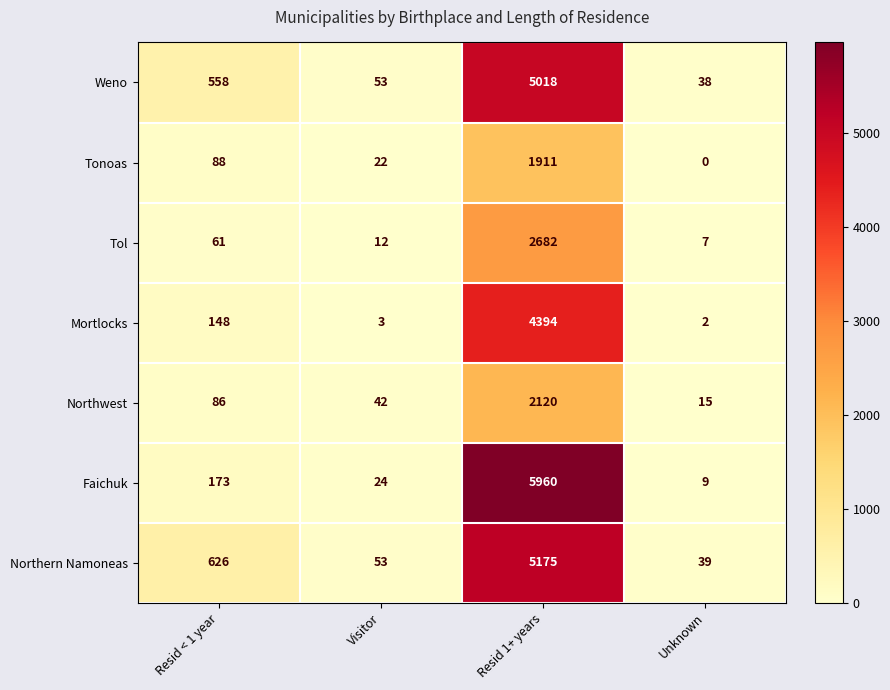

Rank the series by their maximum value, from highest to lowest.

Faichuk, Northern Namoneas, Weno, Mortlocks, Tol, Northwest, Tonoas